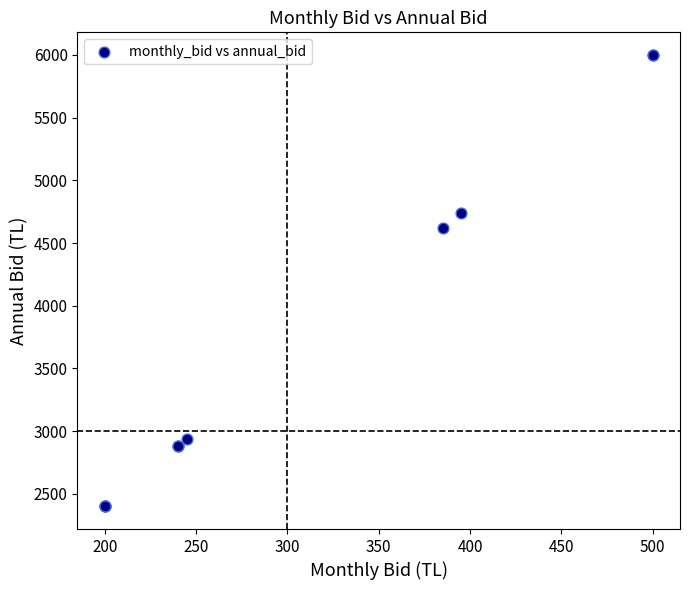

What Y value in the scatter plot is closest to 4200?

4620